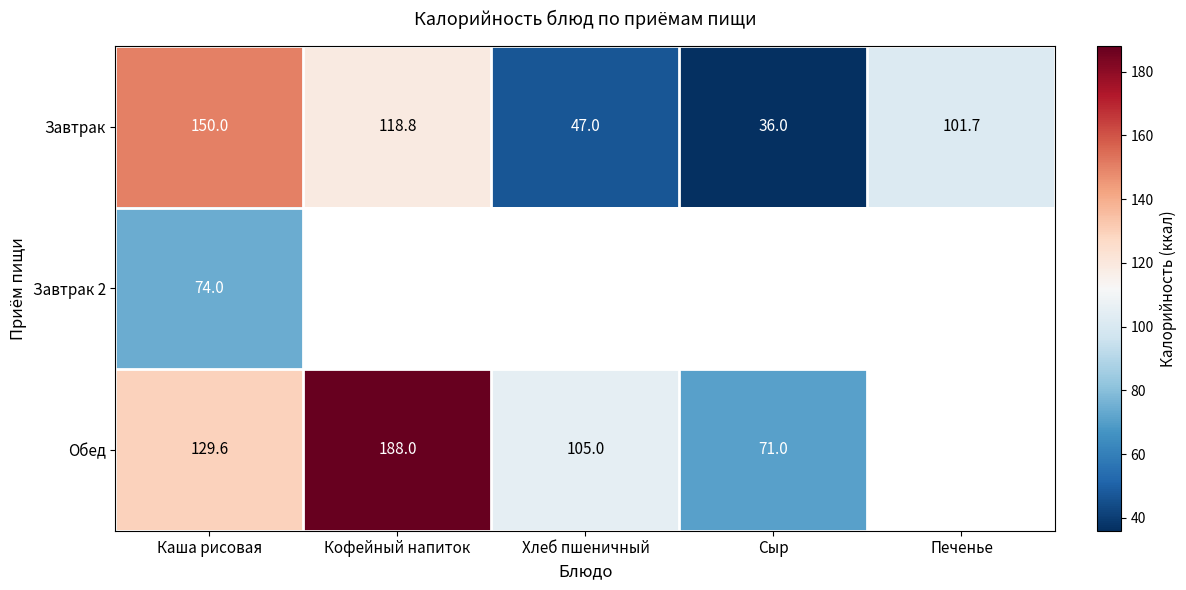

Which category has the lowest value across all series?

Сыр